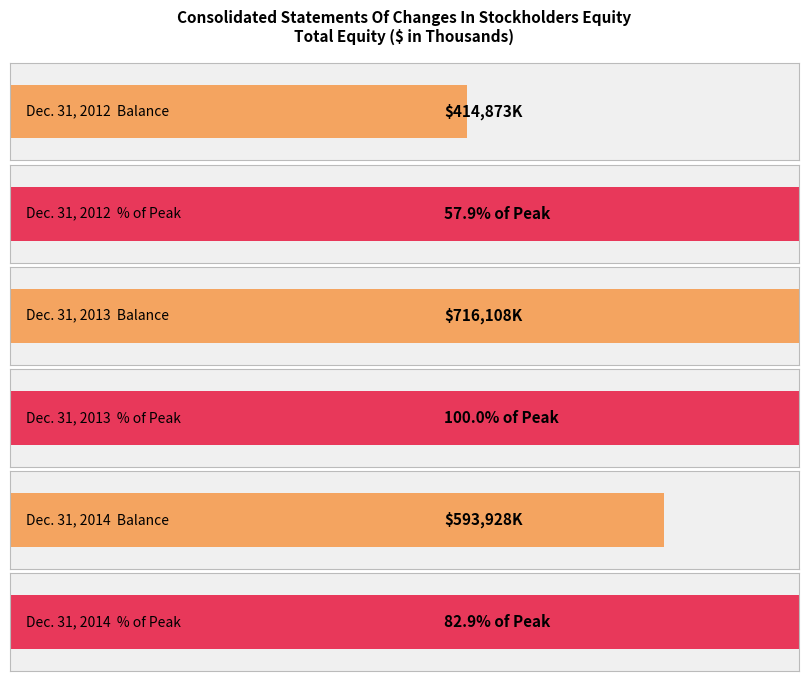

Which has a higher value, Dec. 31, 2012 or Dec. 31, 2014?

Dec. 31, 2014